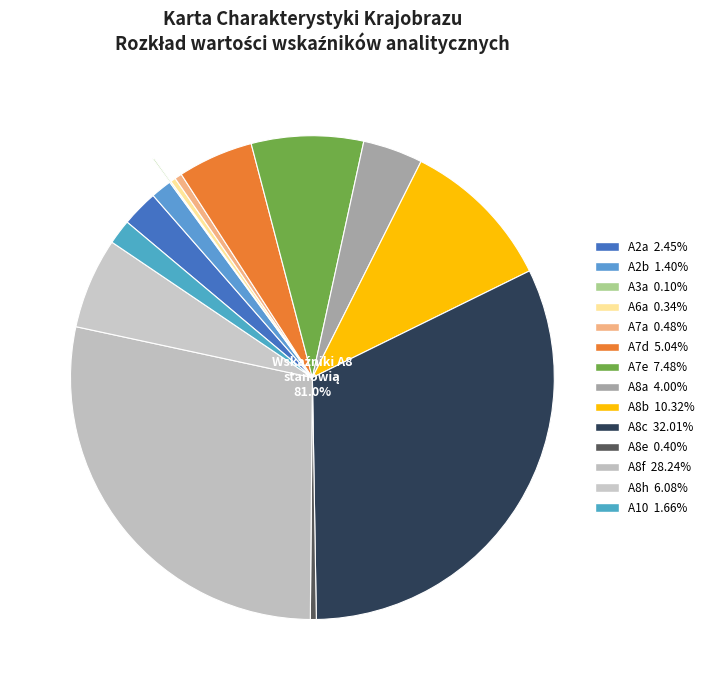

To the nearest percent, what is the difference between the largest and smallest slice percentages?

32%